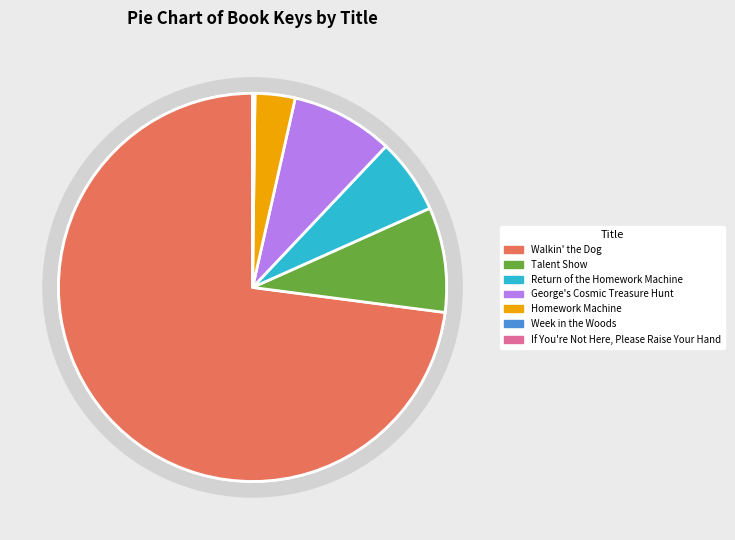

Count the number of slices in the pie.

7